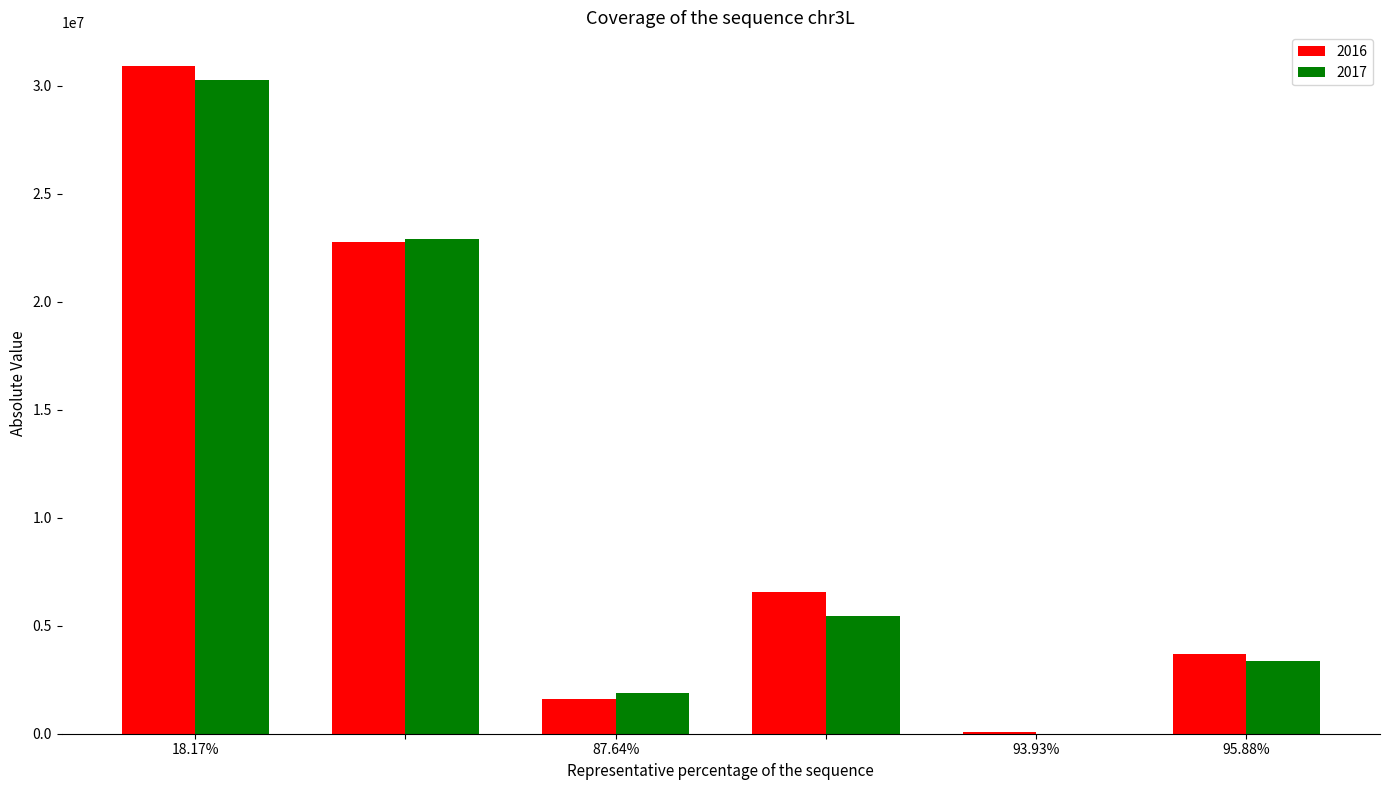

What are all the series names shown in the legend?

2016, 2017